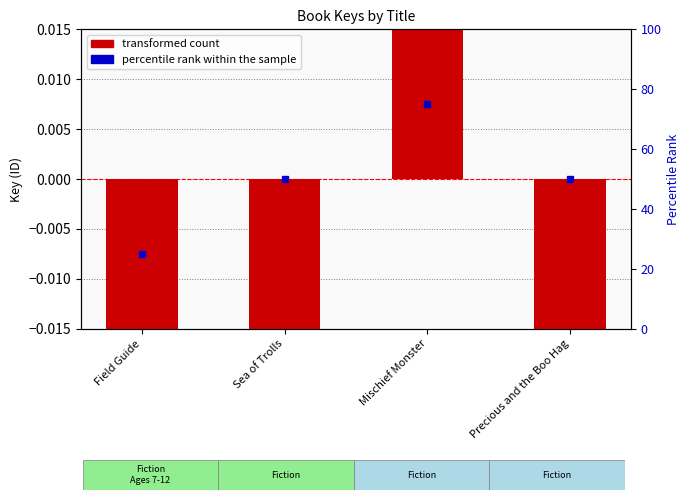

Between Sea of Trolls and Field Guide, which is larger?

Sea of Trolls